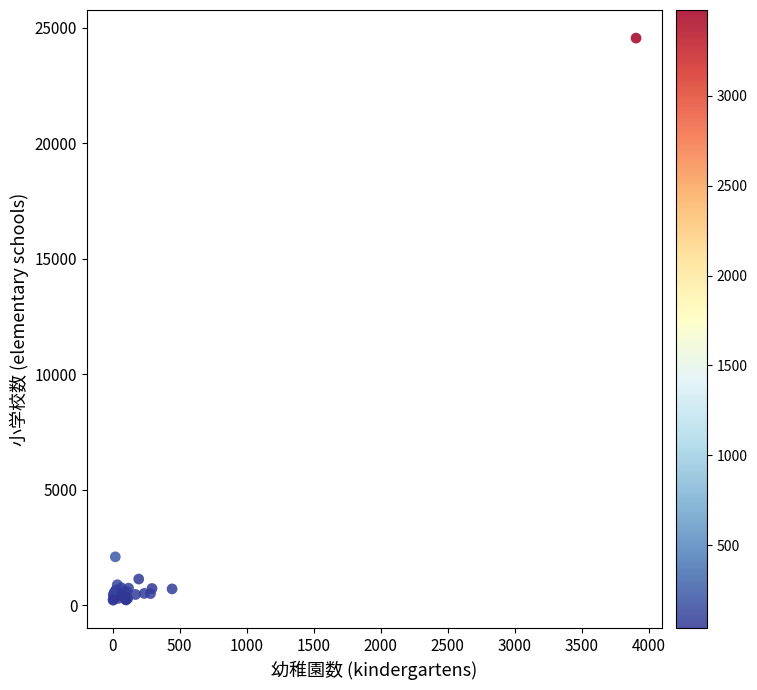

What Y value in the scatter plot is closest to 12390?

2105